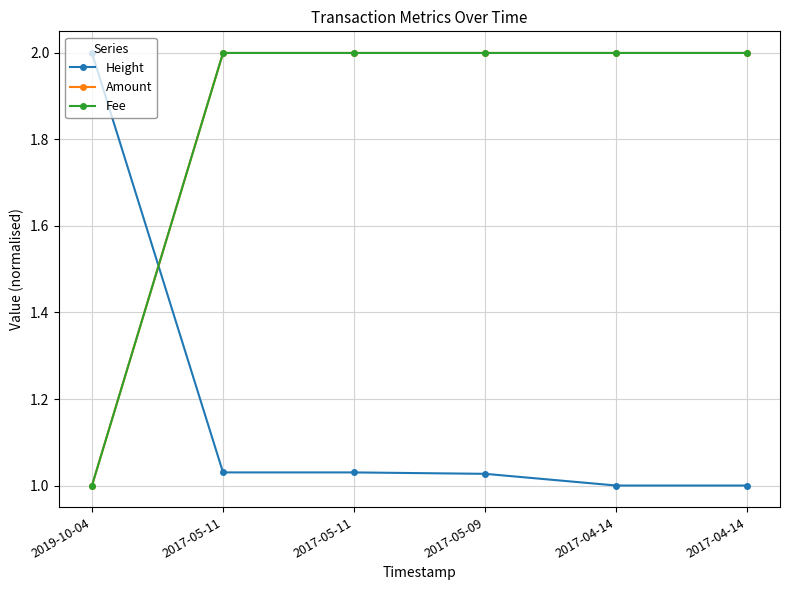

Is this an area chart (filled region under the line)?

No